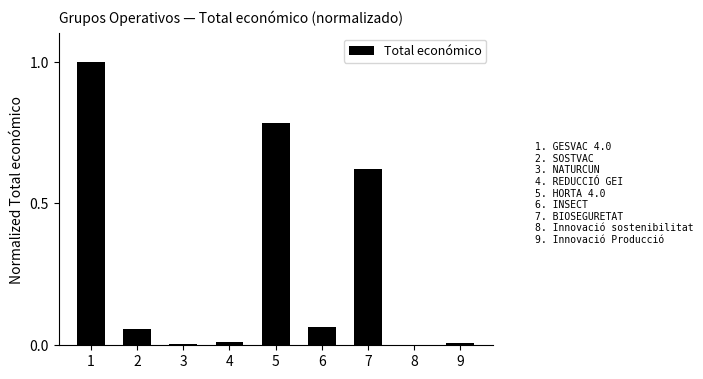

How many categories are shown in the chart?

9